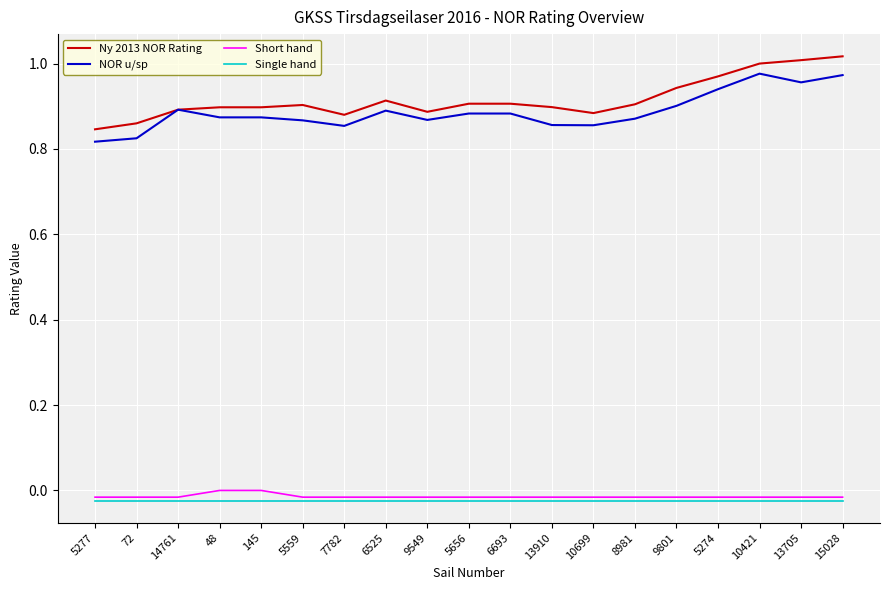

The value of Ny 2013 NOR Rating at 5656 is 0.9. True or false?

True